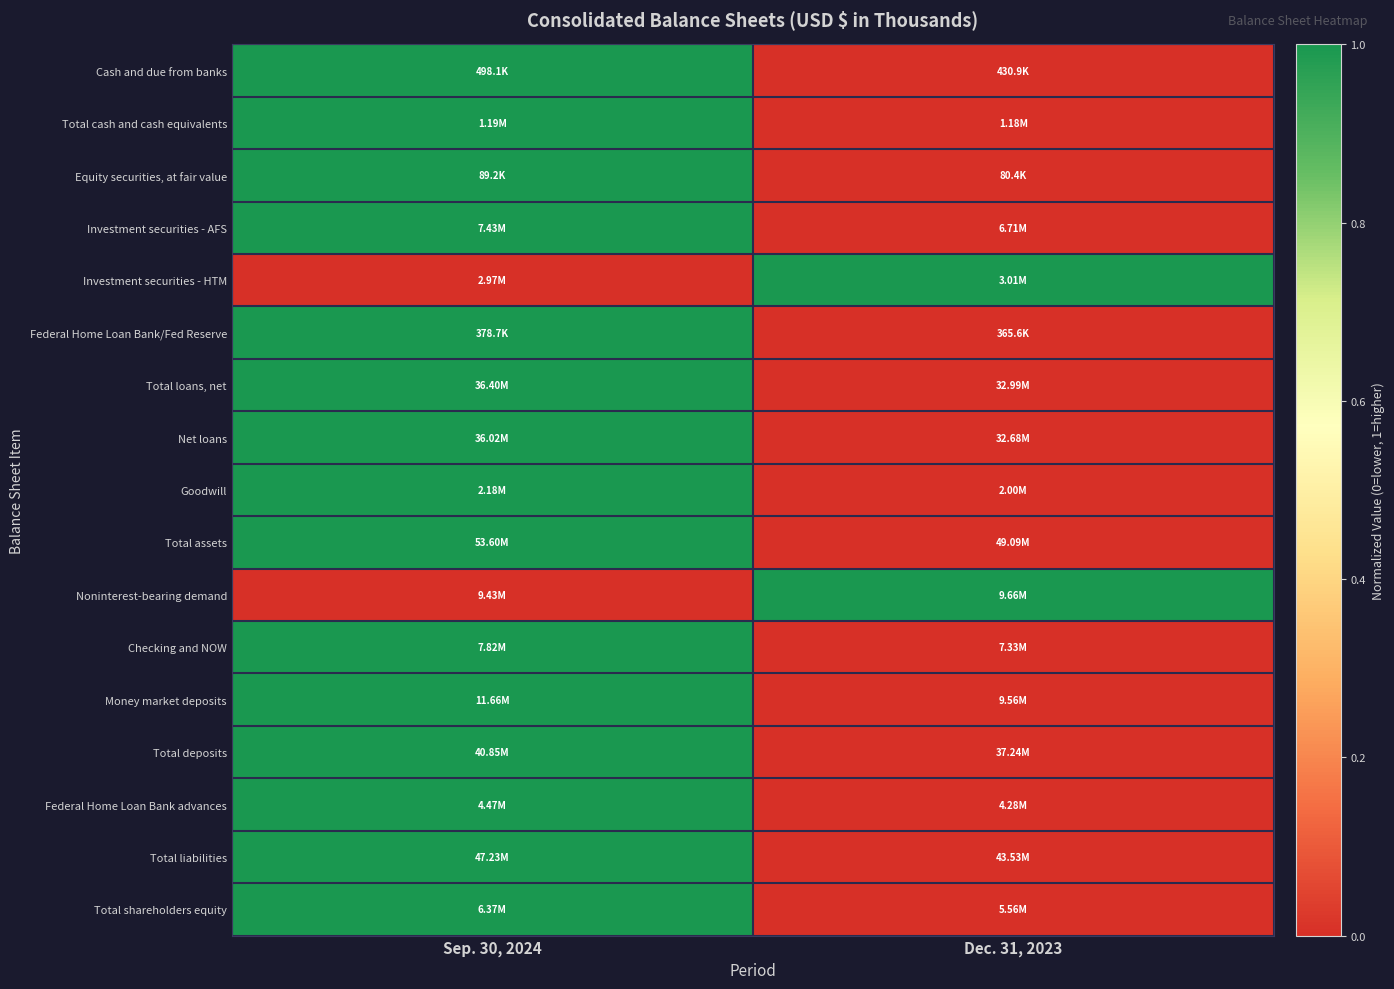

Reading left to right, extract all data points from this chart.

Cash and due from banks: Sep. 30, 2024=1	Dec. 31, 2023=0
Total cash and cash equivalents: Sep. 30, 2024=1	Dec. 31, 2023=0
Equity securities, at fair value: Sep. 30, 2024=1	Dec. 31, 2023=0
Investment securities - AFS: Sep. 30, 2024=1	Dec. 31, 2023=0
Investment securities - HTM: Sep. 30, 2024=0	Dec. 31, 2023=1
Federal Home Loan Bank/Fed Reserve: Sep. 30, 2024=1	Dec. 31, 2023=0
Total loans, net: Sep. 30, 2024=1	Dec. 31, 2023=0
Net loans: Sep. 30, 2024=1	Dec. 31, 2023=0
Goodwill: Sep. 30, 2024=1	Dec. 31, 2023=0
Total assets: Sep. 30, 2024=1	Dec. 31, 2023=0
Noninterest-bearing demand: Sep. 30, 2024=0	Dec. 31, 2023=1
Checking and NOW: Sep. 30, 2024=1	Dec. 31, 2023=0
Money market deposits: Sep. 30, 2024=1	Dec. 31, 2023=0
Total deposits: Sep. 30, 2024=1	Dec. 31, 2023=0
Federal Home Loan Bank advances: Sep. 30, 2024=1	Dec. 31, 2023=0
Total liabilities: Sep. 30, 2024=1	Dec. 31, 2023=0
Total shareholders equity: Sep. 30, 2024=1	Dec. 31, 2023=0